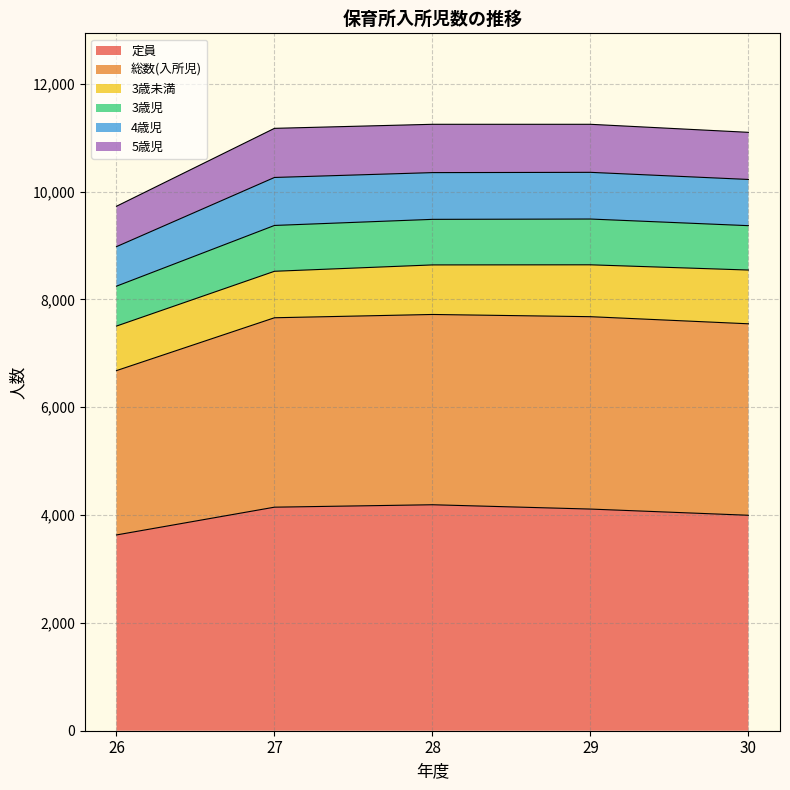

What are all the series names shown in the legend?

定員, 総数(入所児), 3歳未満, 3歳児, 4歳児, 5歳児